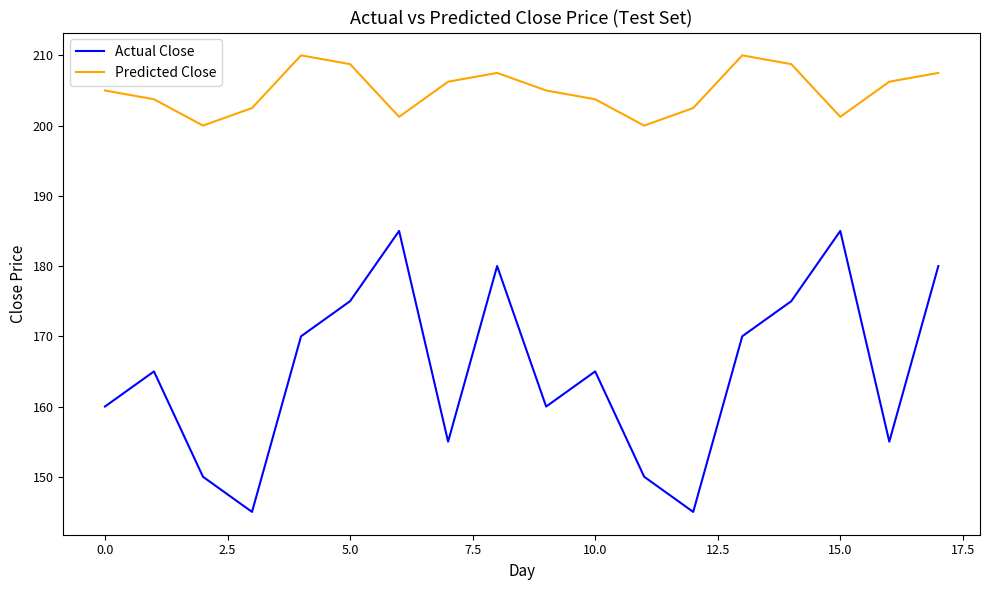

What is the difference between the maximum and minimum values in the Predicted Close series?

10.0